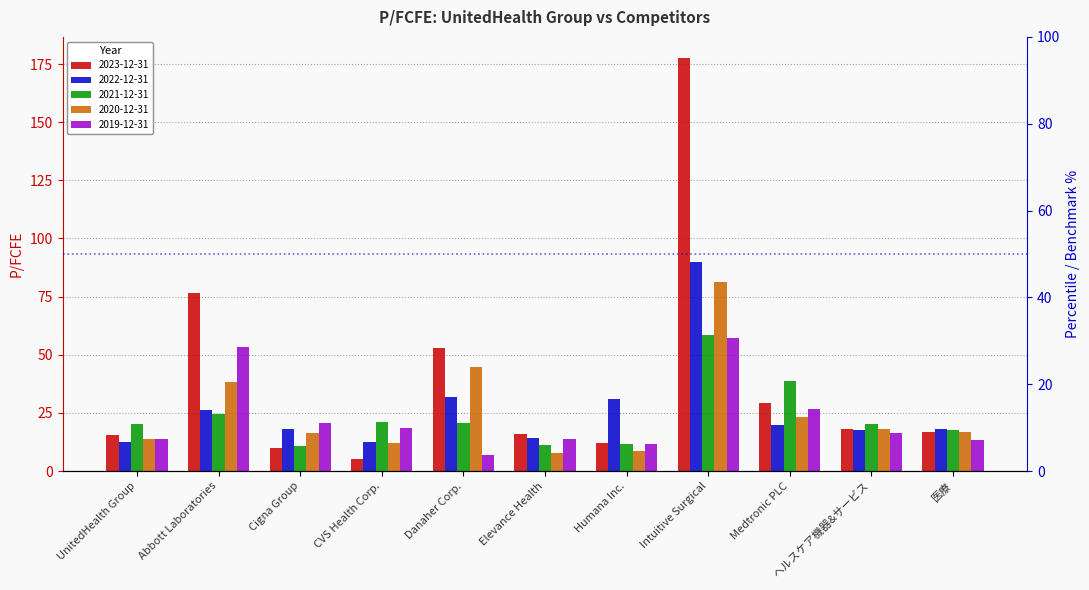

Is the value of 2022-12-31 at Danaher Corp. greater than the value of 2023-12-31 at Danaher Corp.?

No